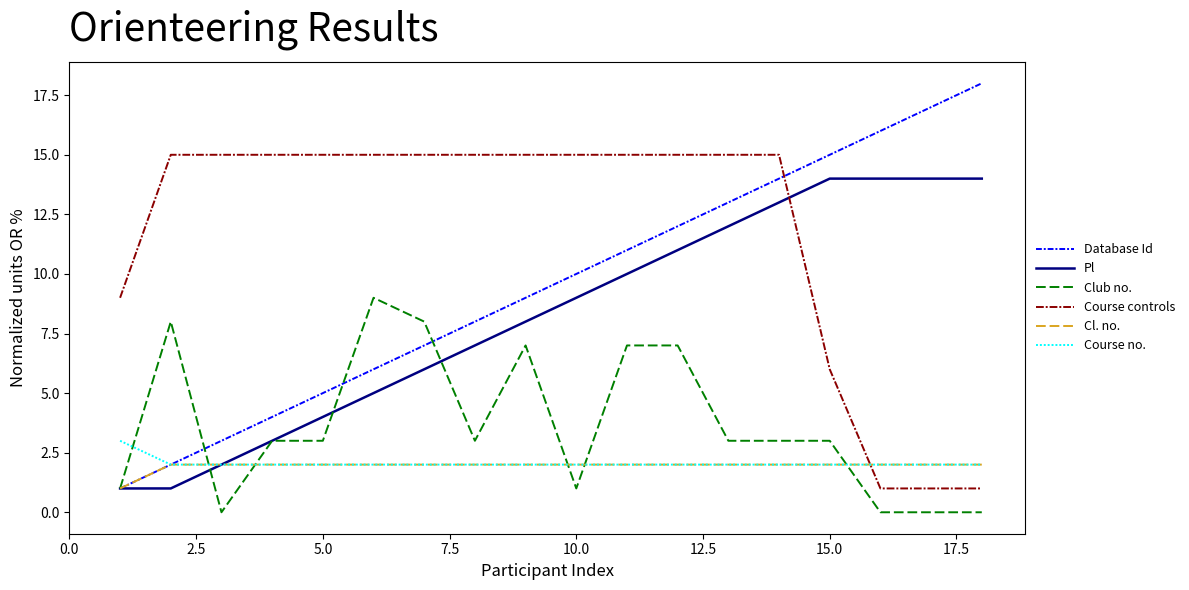

Reading left to right, transcribe all the data shown in this chart.

Database Id: 1	2	3	4	5	6	7	8	9	10	11	12	13	14	15	16	17	18
Pl: 1	1	2	3	4	5	6	7	8	9	10	11	12	13	14	14	14	14
Club no.: 1	8	0	3	3	9	8	3	7	1	7	7	3	3	3	0	0	0
Course controls: 9	15	15	15	15	15	15	15	15	15	15	15	15	15	6	1	1	1
Cl. no.: 1	2	2	2	2	2	2	2	2	2	2	2	2	2	2	2	2	2
Course no.: 3	2	2	2	2	2	2	2	2	2	2	2	2	2	2	2	2	2